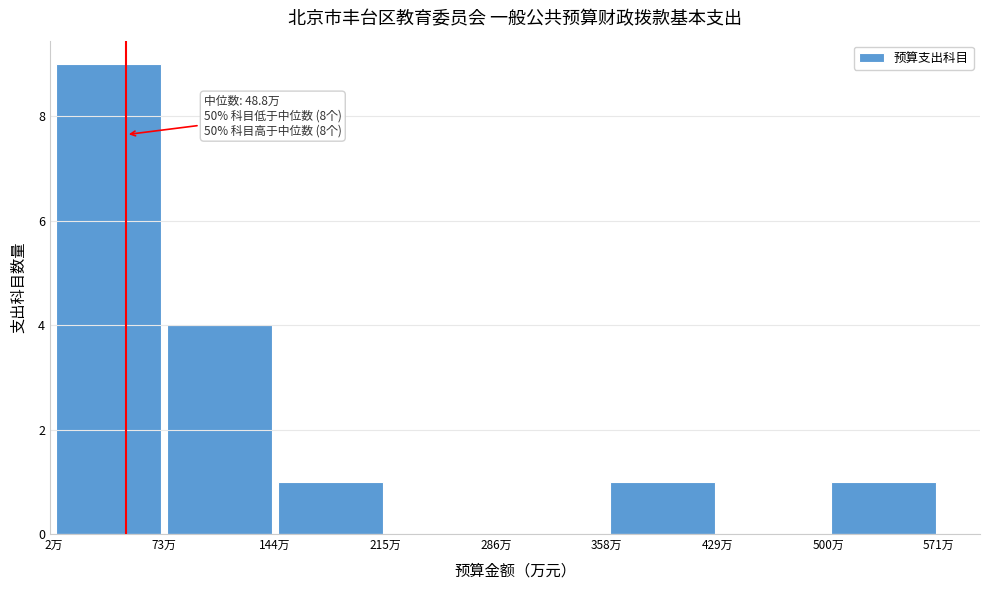

Which range on the x-axis has the tallest bar?

0 to 70